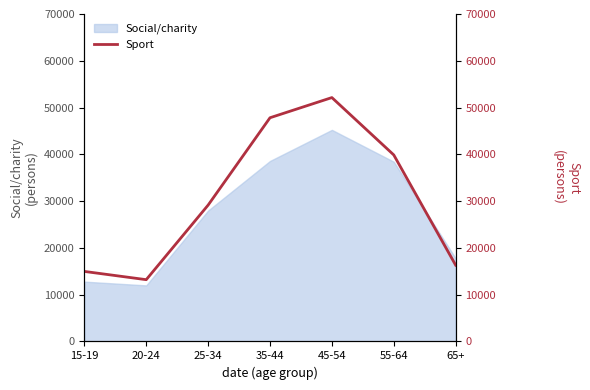

How many interior local peaks (higher than both neighbors) does the data have?

1